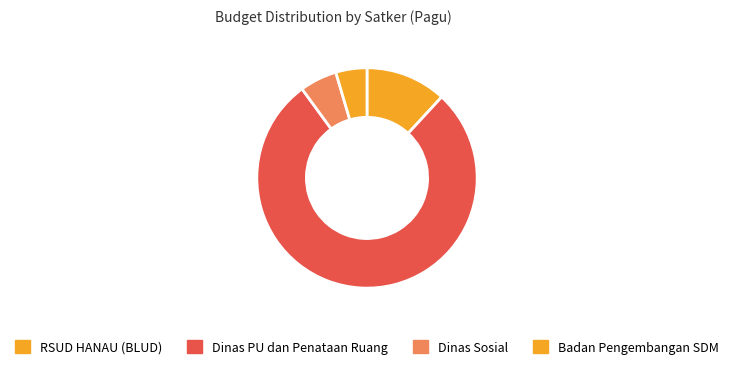

How many segments does this pie chart have?

4